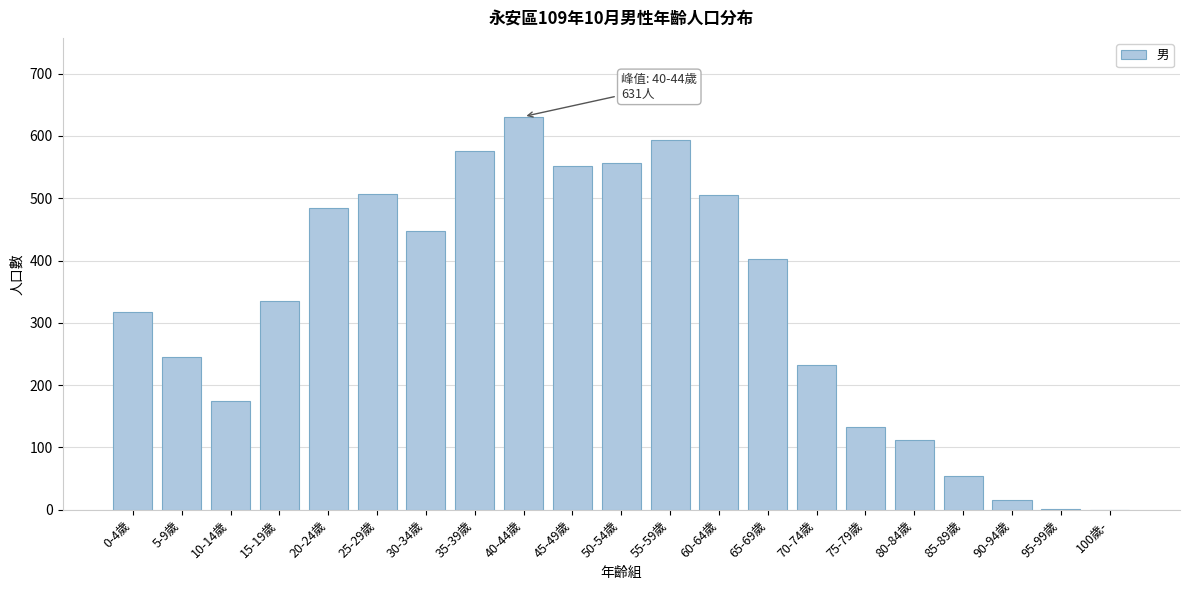

The value at 20-24歲 is 298. True or false?

False